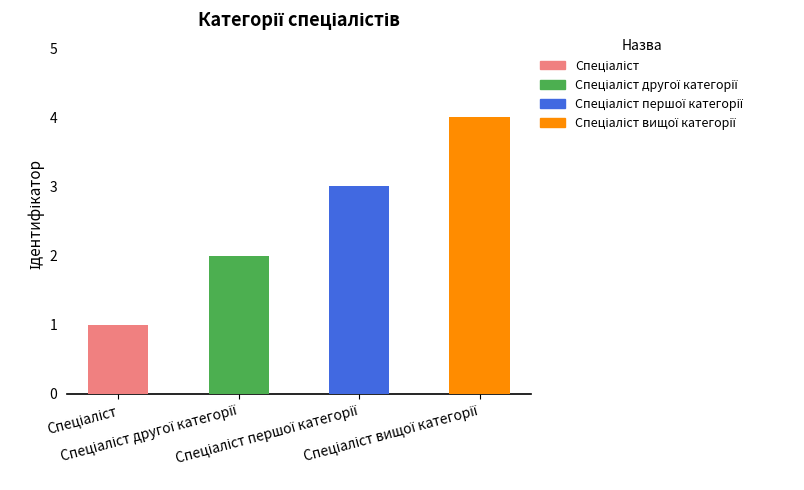

Are the bars horizontal?

No